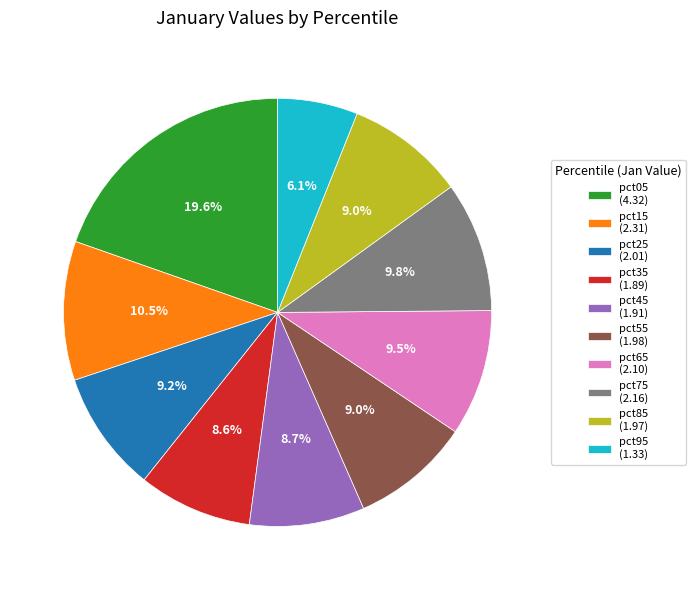

Which category has the smallest portion of the pie?

pct95